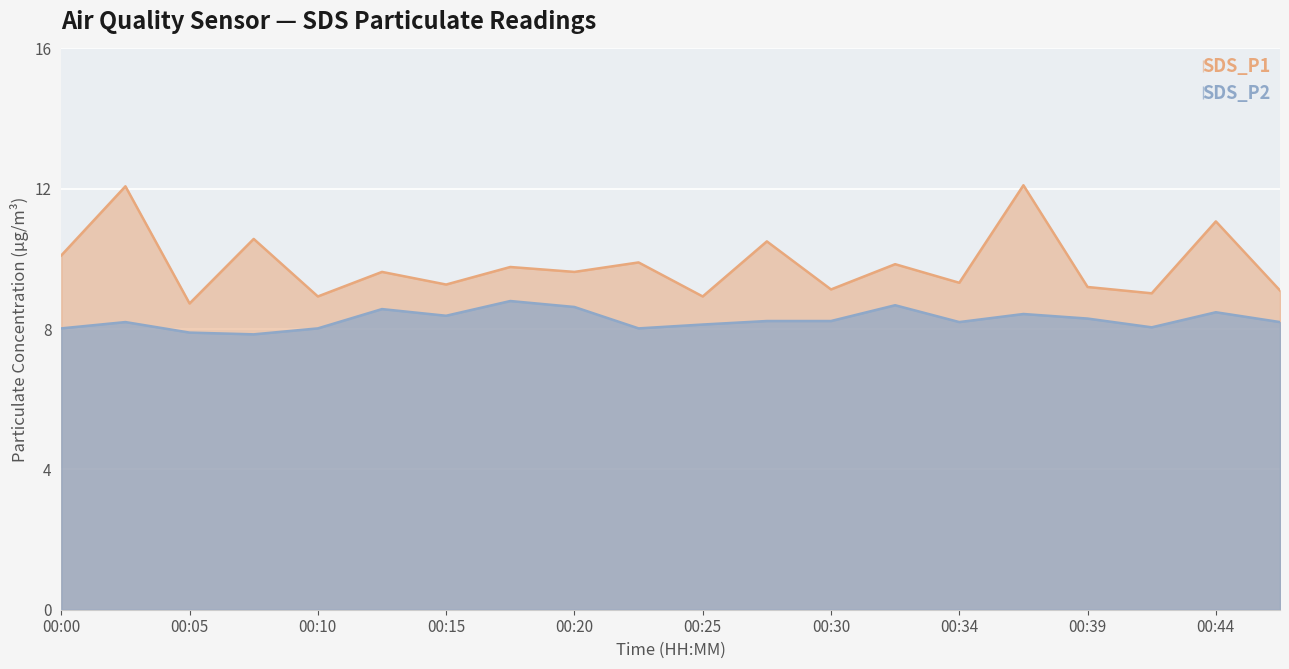

Where does the SDS_P1 series first go above 9?

00:00